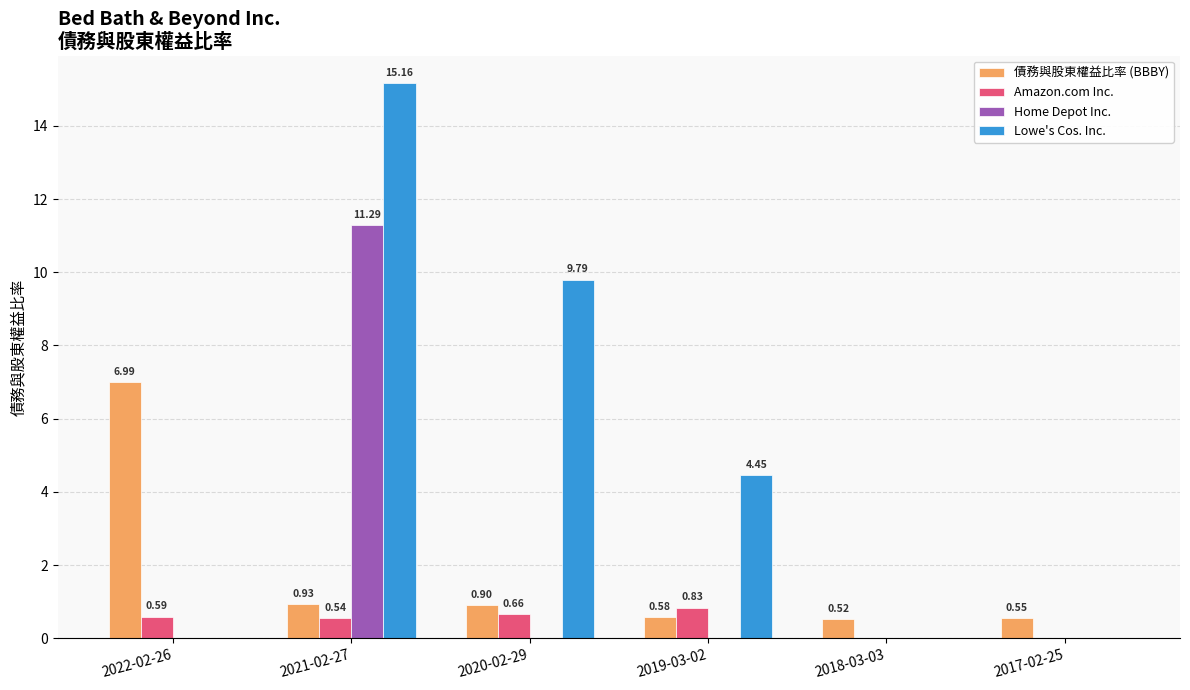

Which series changed the most between 2021-02-27 and 2019-03-02?

Home Depot Inc.